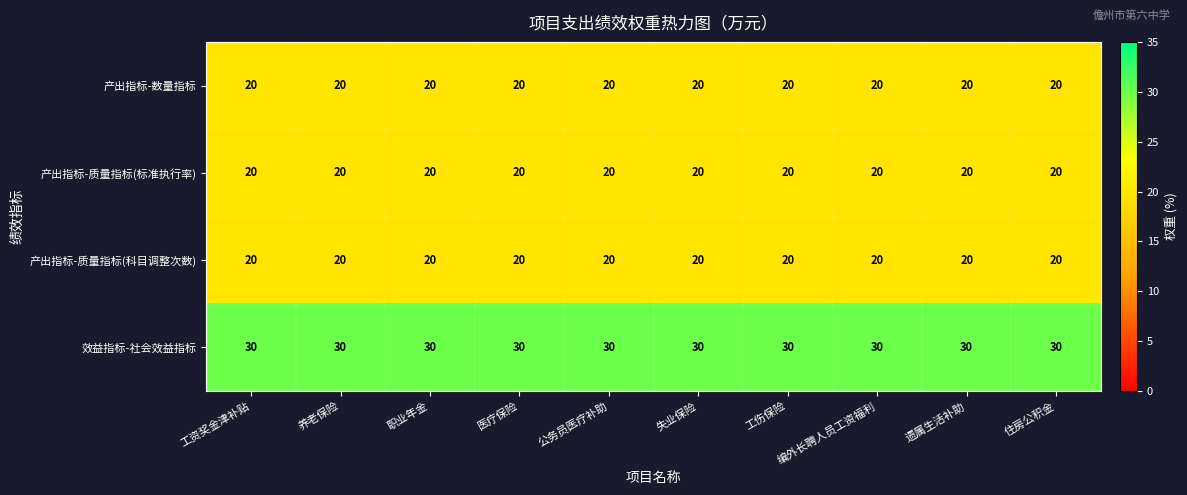

What is the highest value of the 产出指标-质量指标(科目调整次数) series?

20